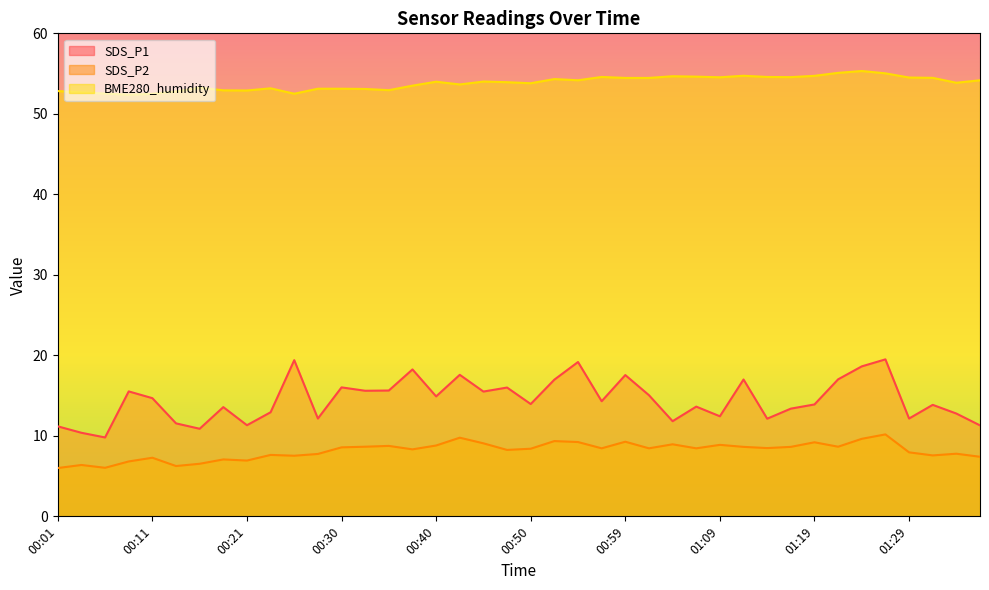

At which category does SDS_P1 reach its first local valley?

00:06